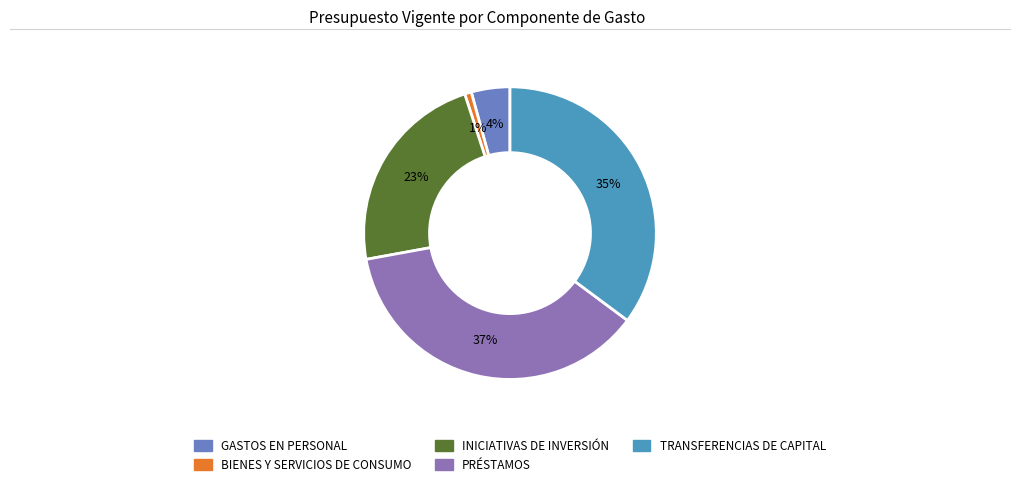

Does TRANSFERENCIAS DE CAPITAL account for over 50% of the chart?

No